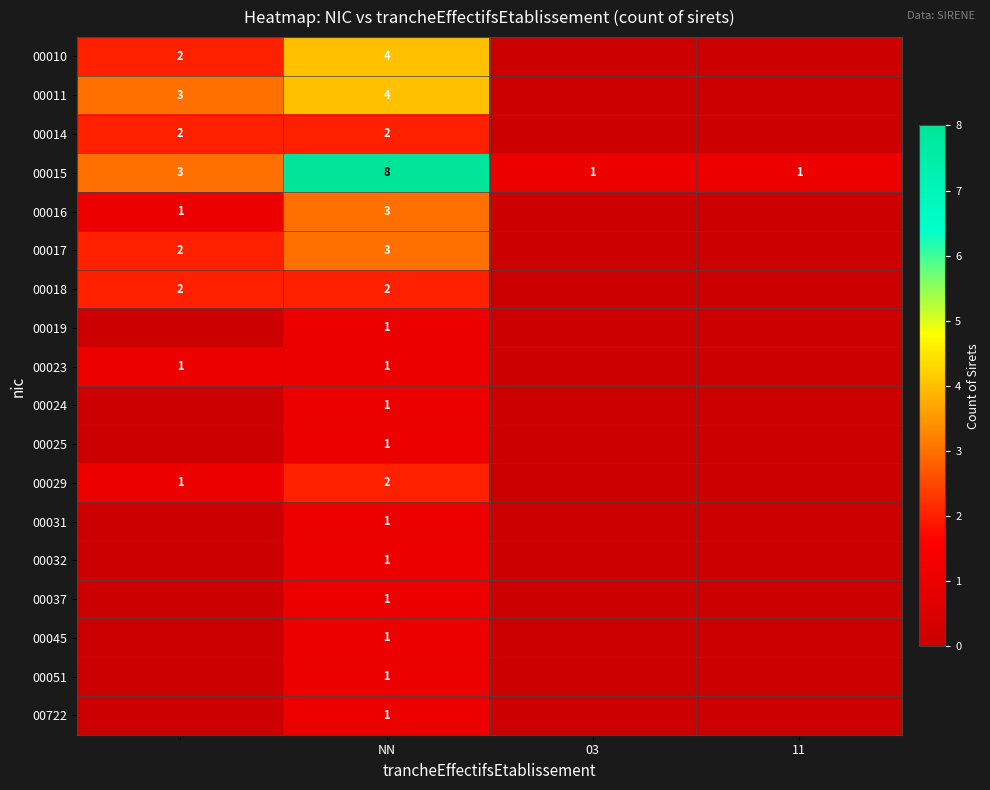

The value of 00017 at NN is 3. True or false?

True